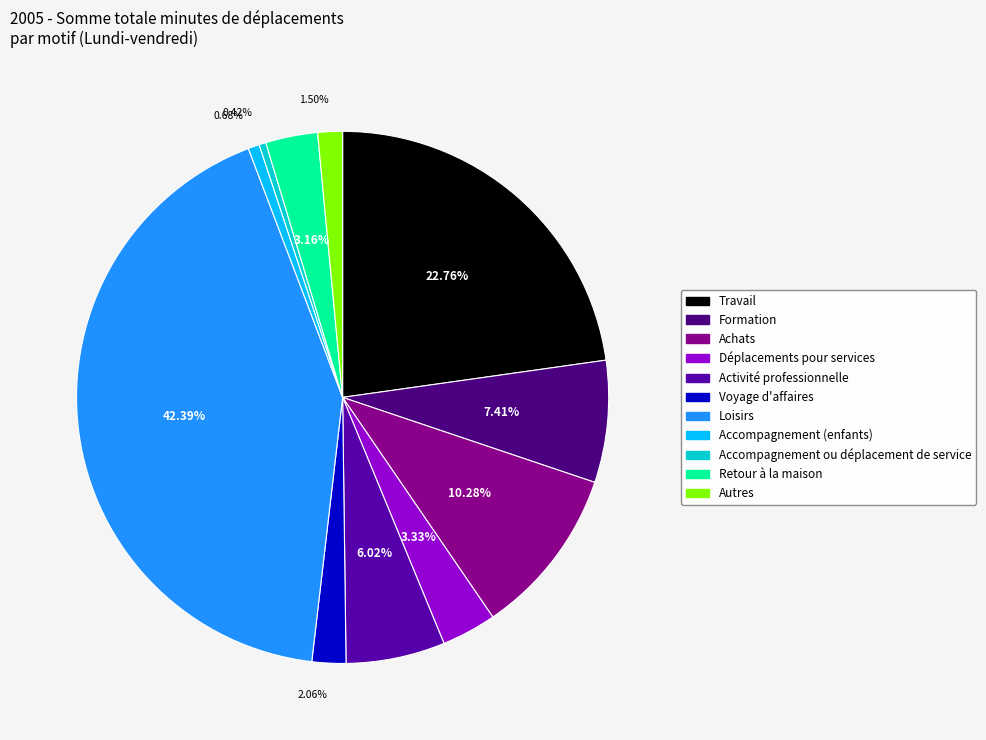

Does any single category account for the majority?

No